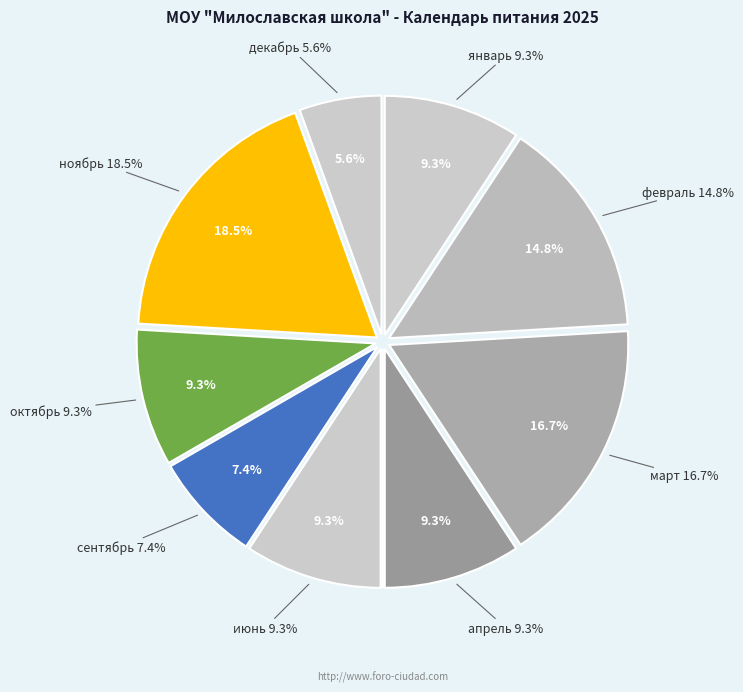

Approximately how many times larger is the value at март compared to октябрь?

1.8